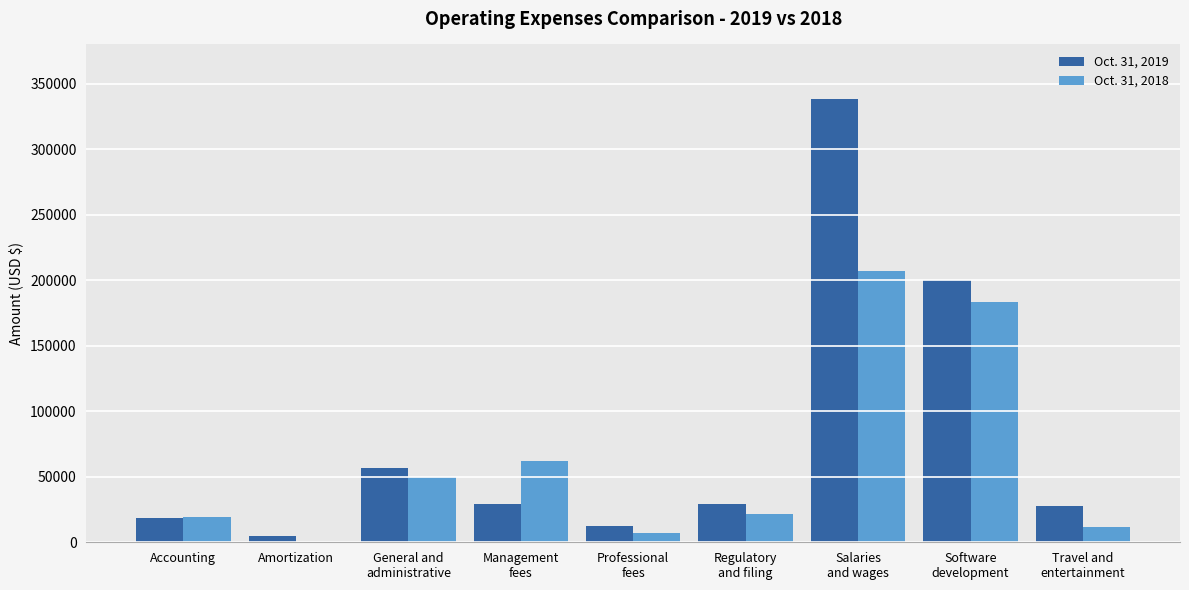

Which series has the largest total across all categories?

Oct. 31, 2019